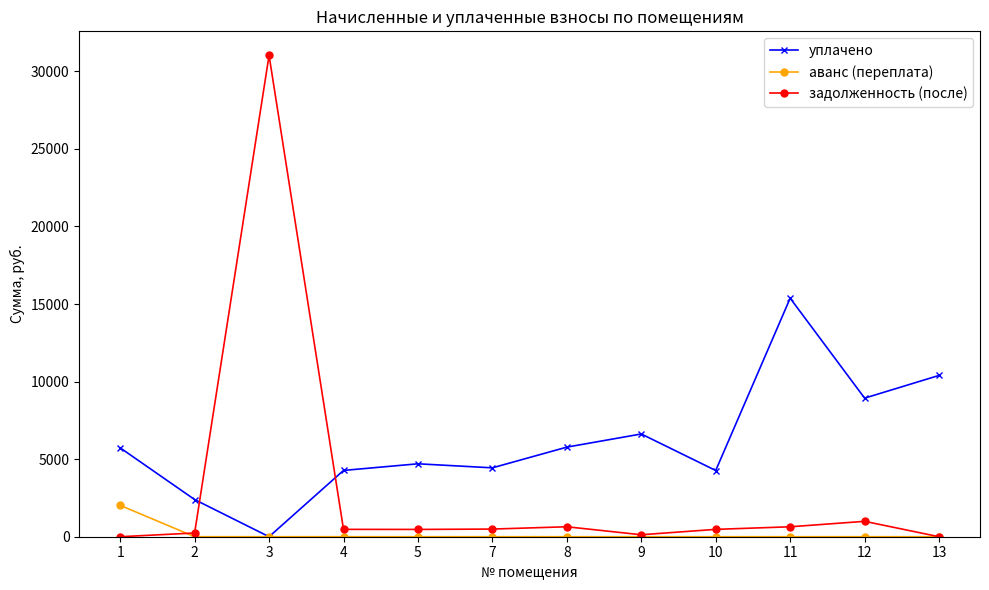

True or false: задолженность (после) and уплачено cross at least once.

True